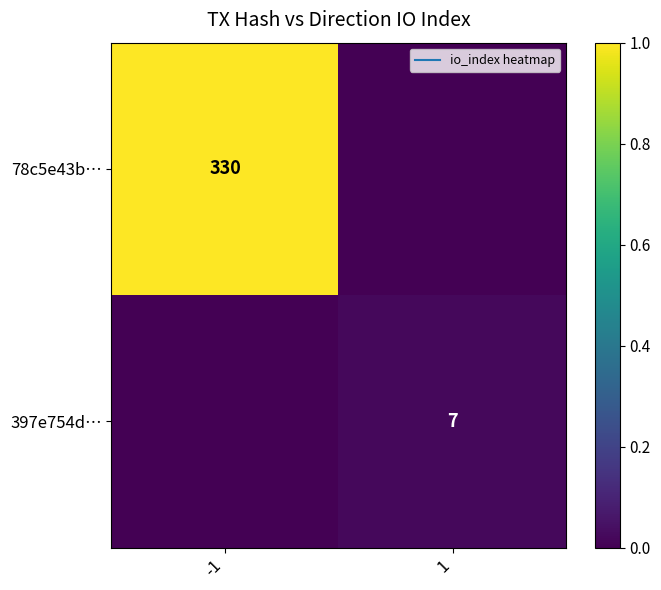

True or false: 397e754d… has a value of 0.0 at 1.

False